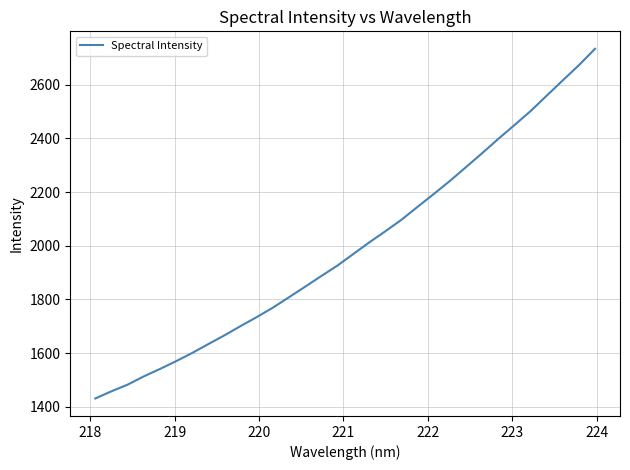

How many lines are shown in the chart?

1